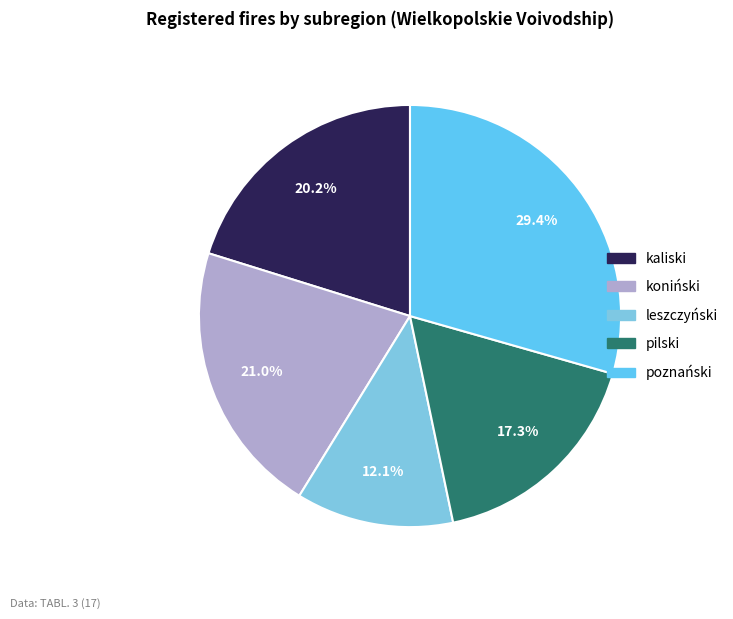

Does koniński represent more than half of the total?

No